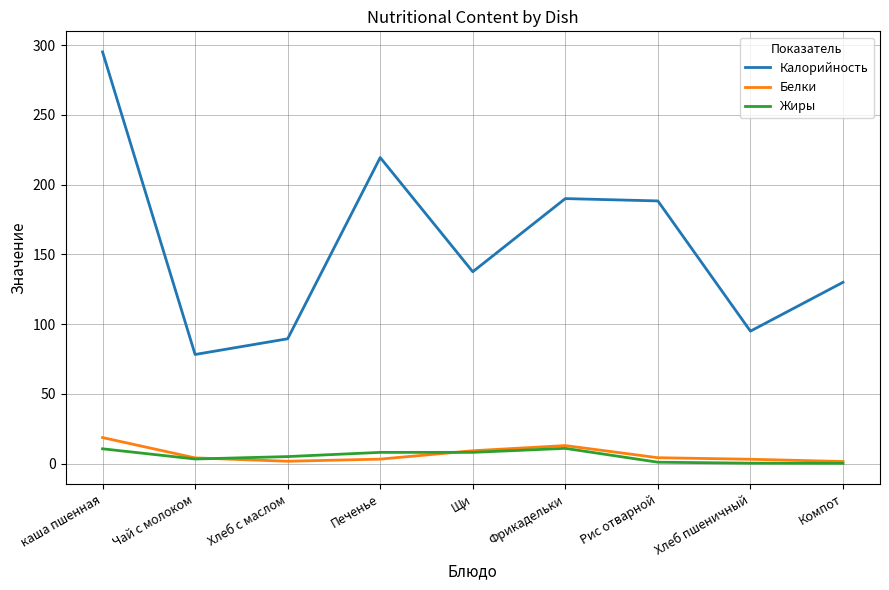

Which series has the largest total across all categories?

Калорийность